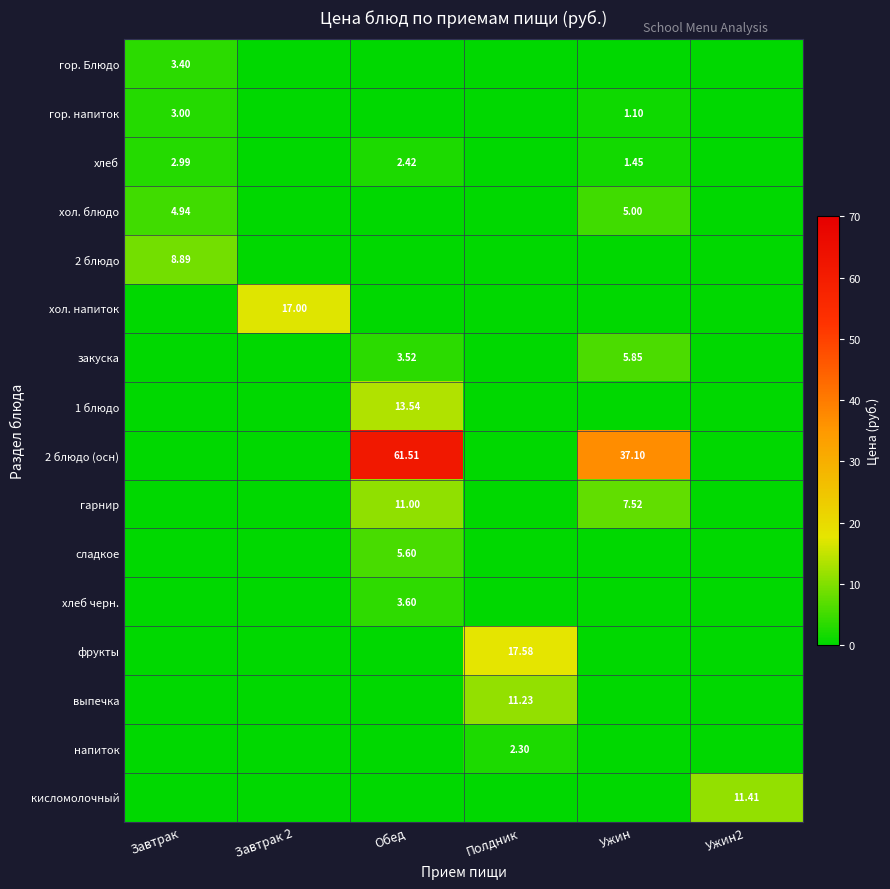

At which label is гор. напиток closest to 1?

Ужин